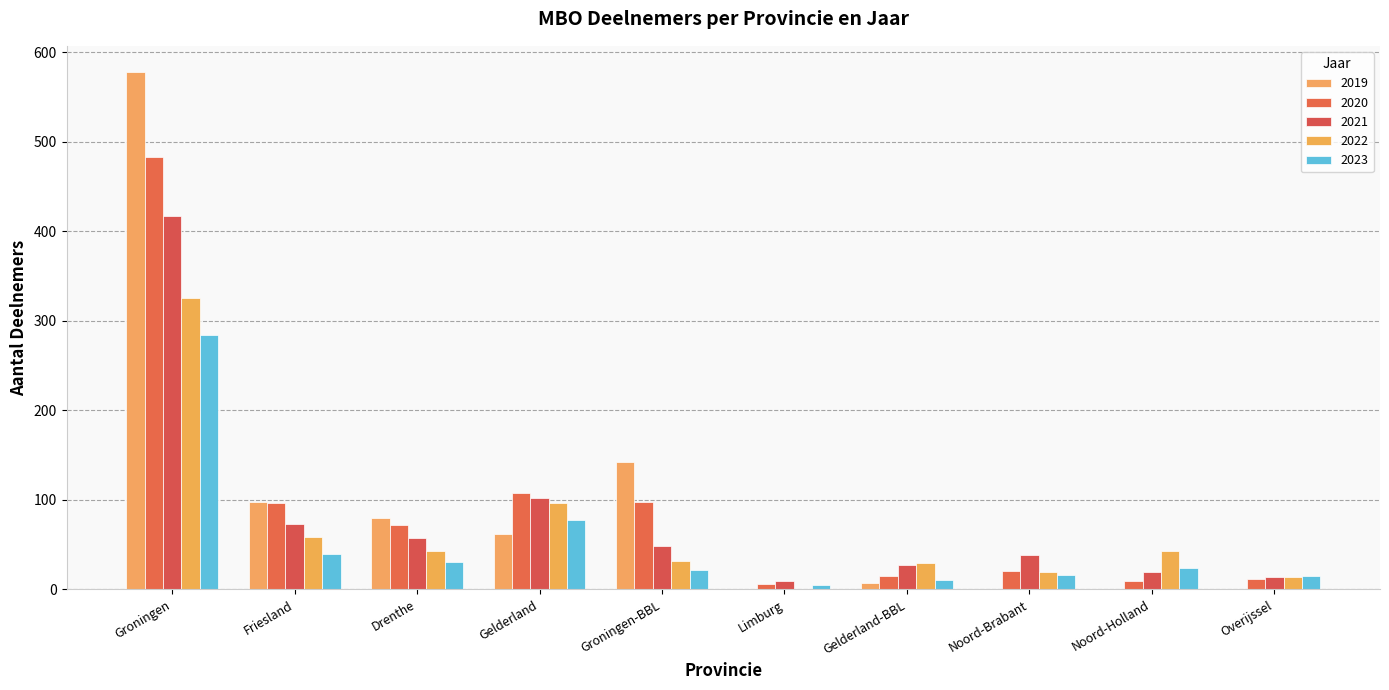

At Noord-Brabant, list the series in order from largest to smallest.

2021, 2020, 2022, 2023, 2019